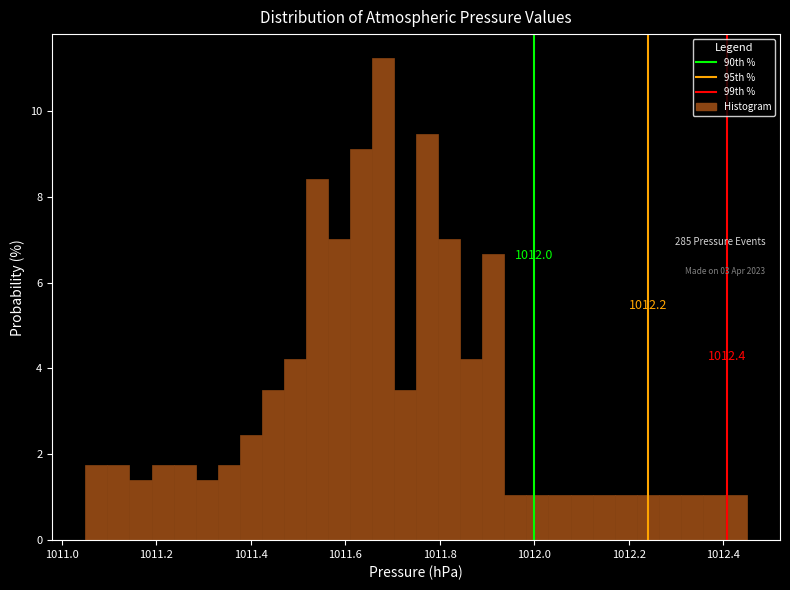

Read against the x-axis, roughly where is the centre of the tallest bar?

1011.68